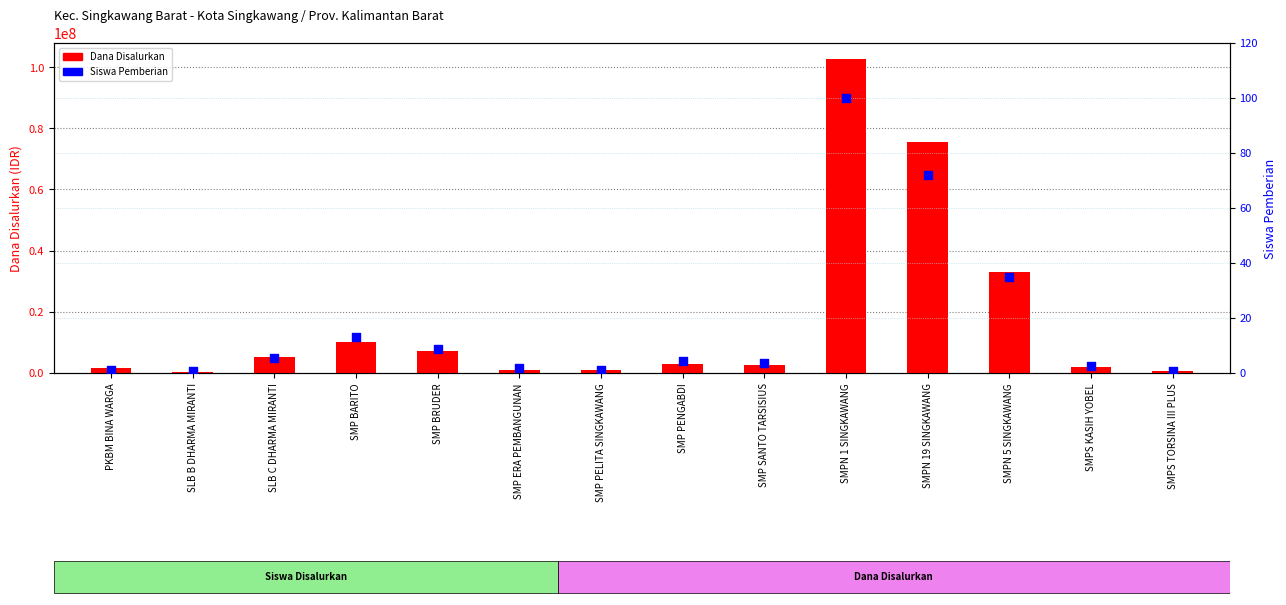

At how many categories does at least one series exceed 60720828?

2